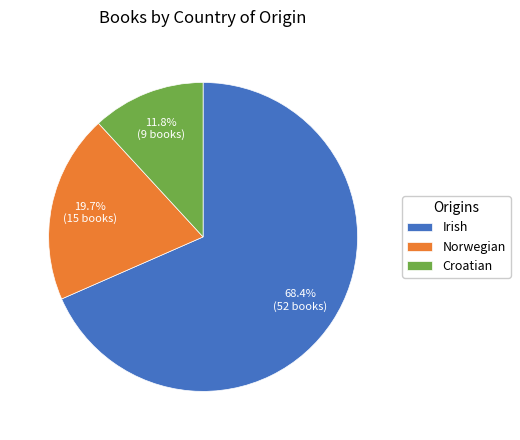

To the nearest percent, what is the difference between the largest and smallest slice percentages?

57%